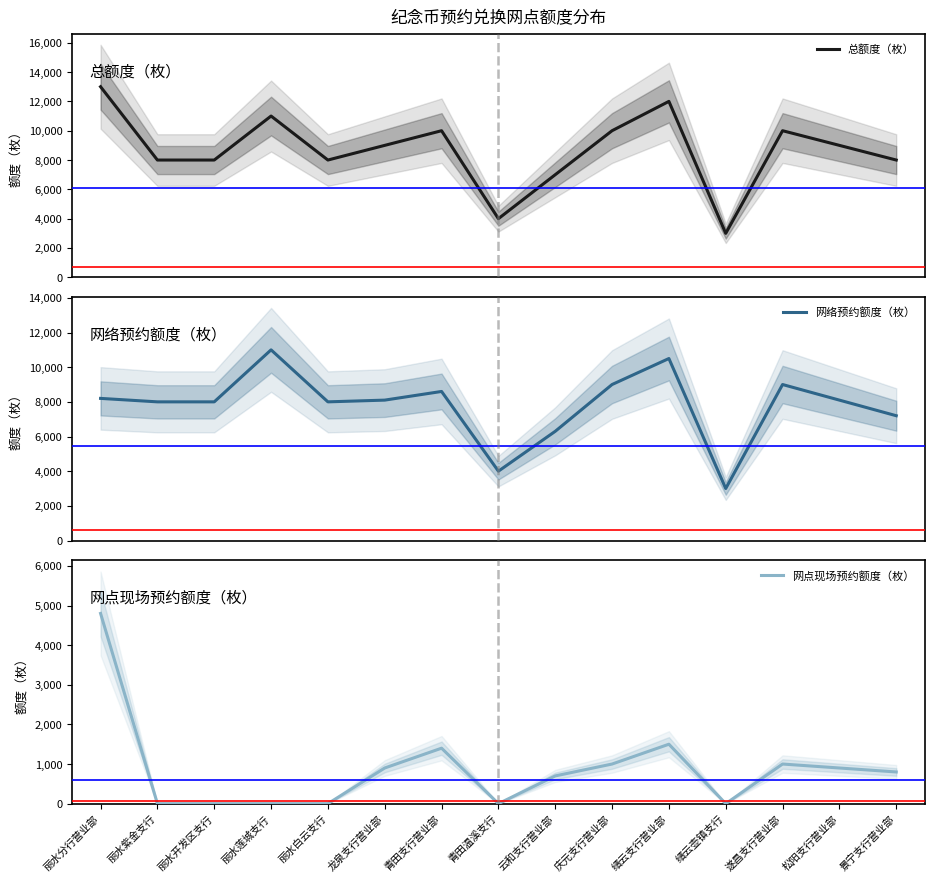

Which category has the lowest value across all series?

丽水紫金支行